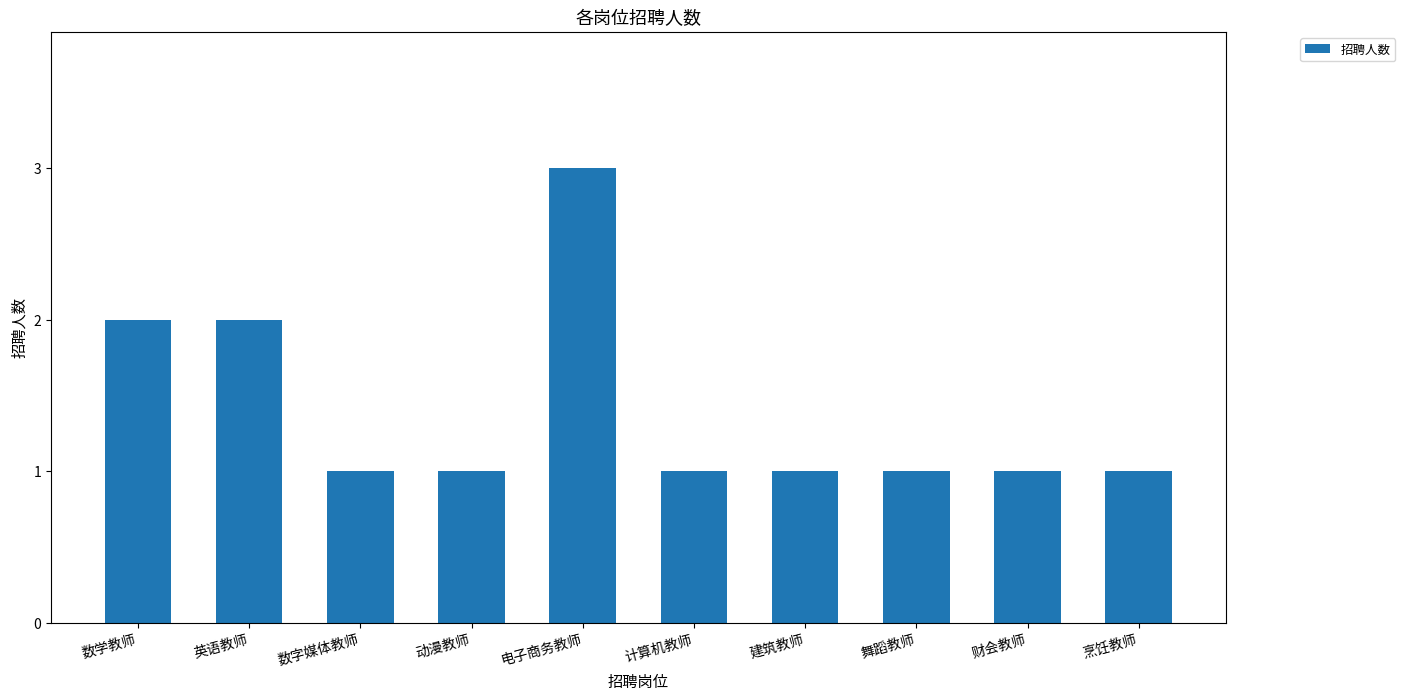

Approximately how many times larger is the value at 财会教师 compared to 建筑教师?

1.0